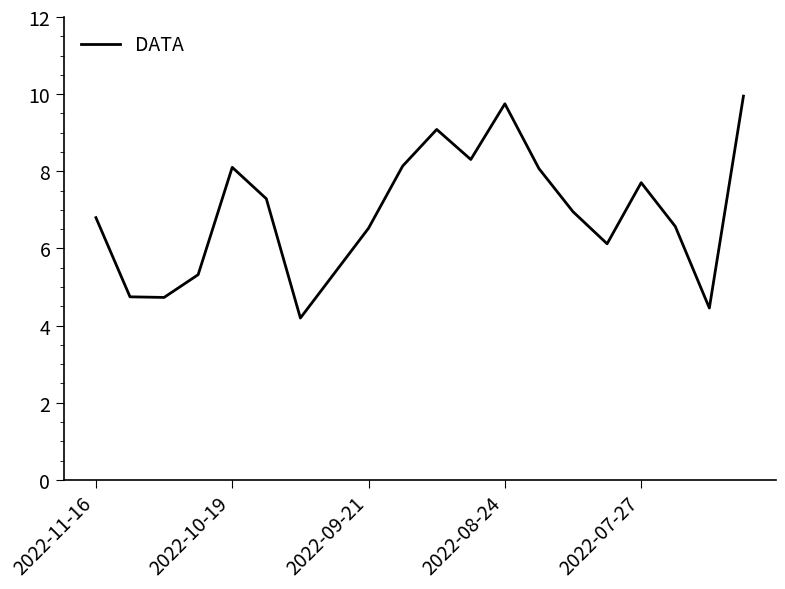

What is the maximum value shown in the chart?

9.9